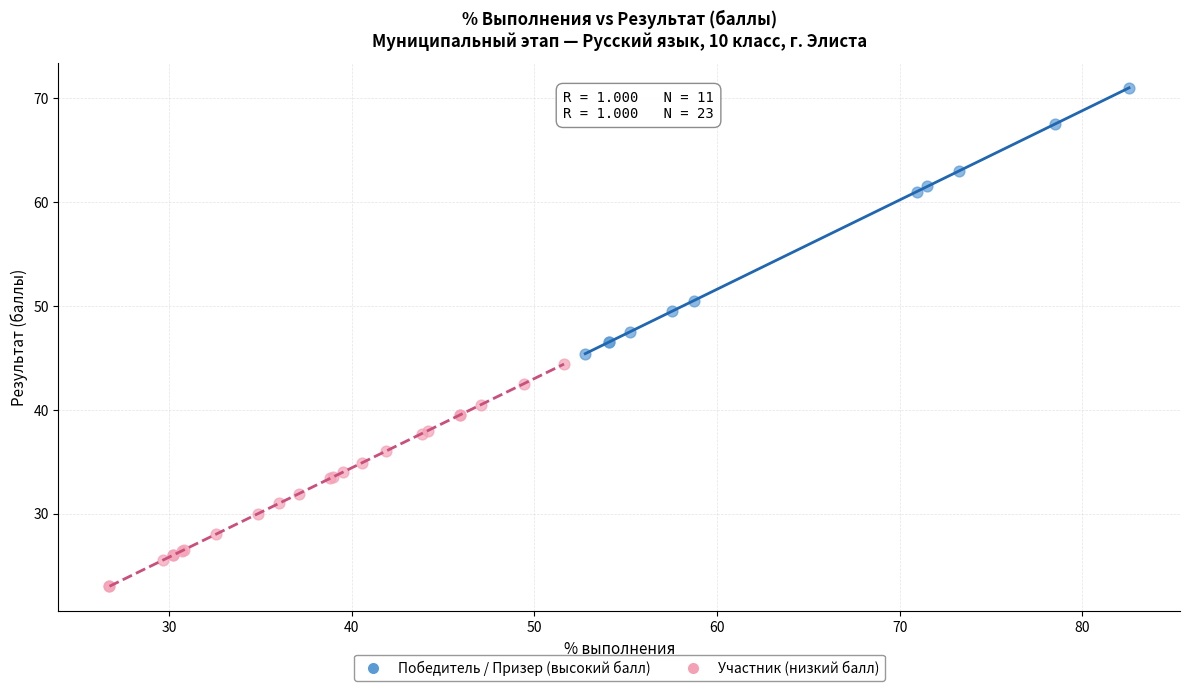

Which series has the largest Y range (max minus min)?

Победитель / Призер (высокий балл)